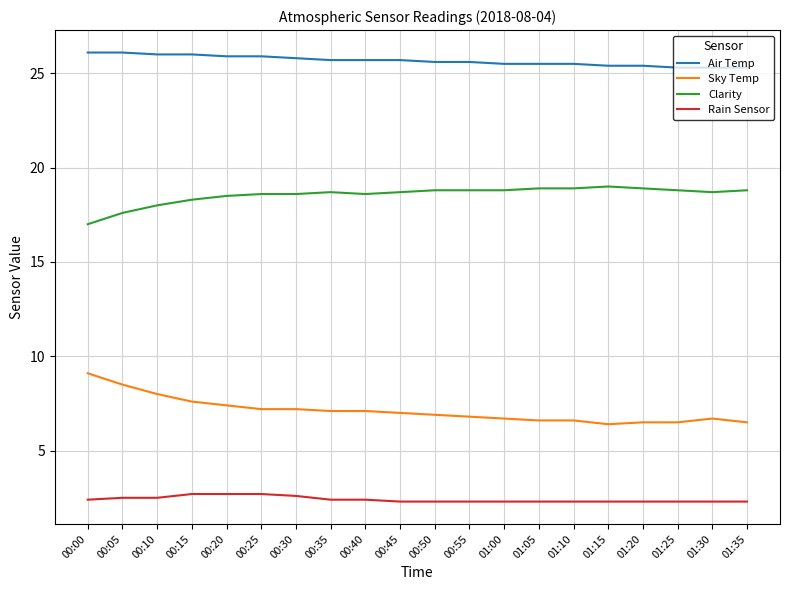

What is the maximum value shown in the chart?

26.1